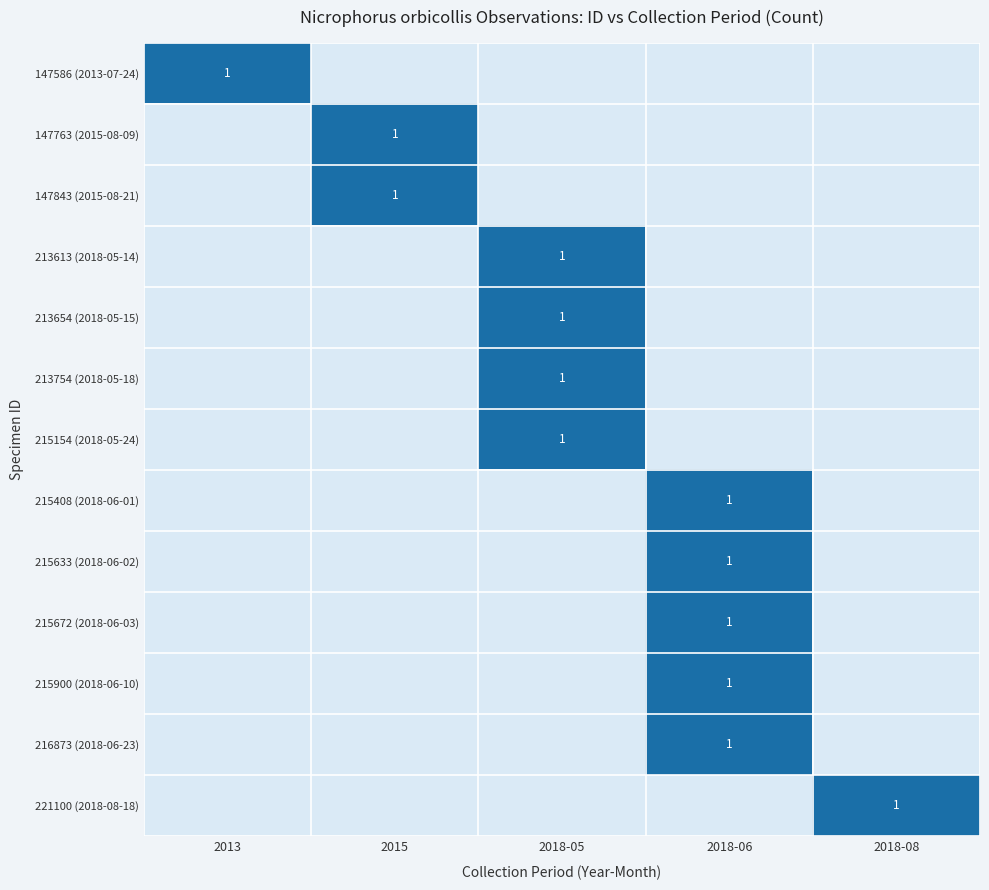

The value of 215154 (2018-05-24) at 2018-05 is 1. True or false?

True